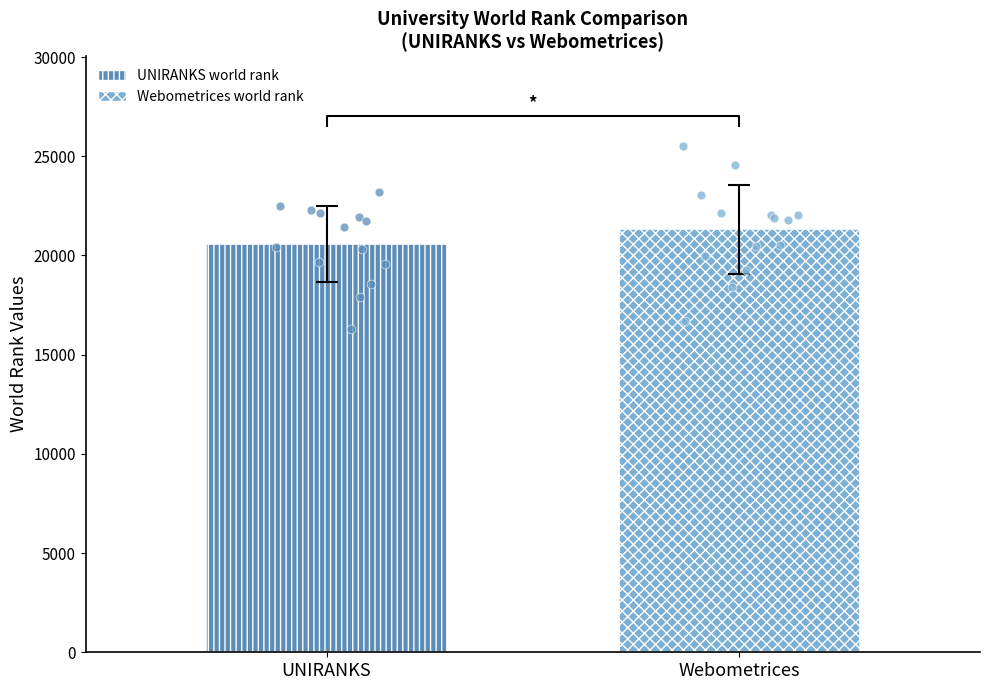

Which series contains the lowest Y value?

UNIRANKS world rank